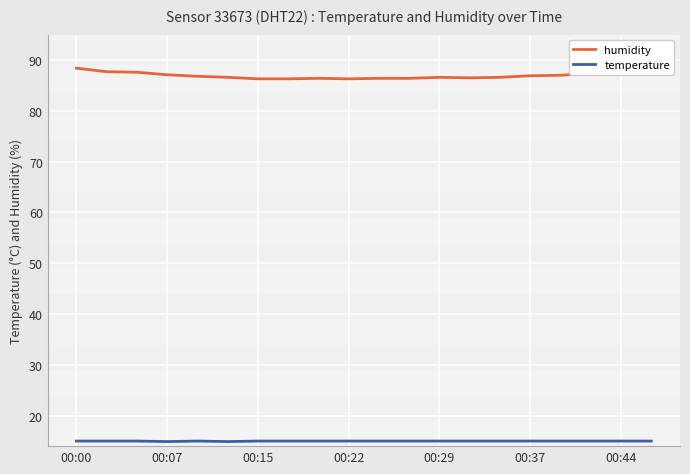

What is the difference between the maximum and minimum values in the humidity series?

2.1